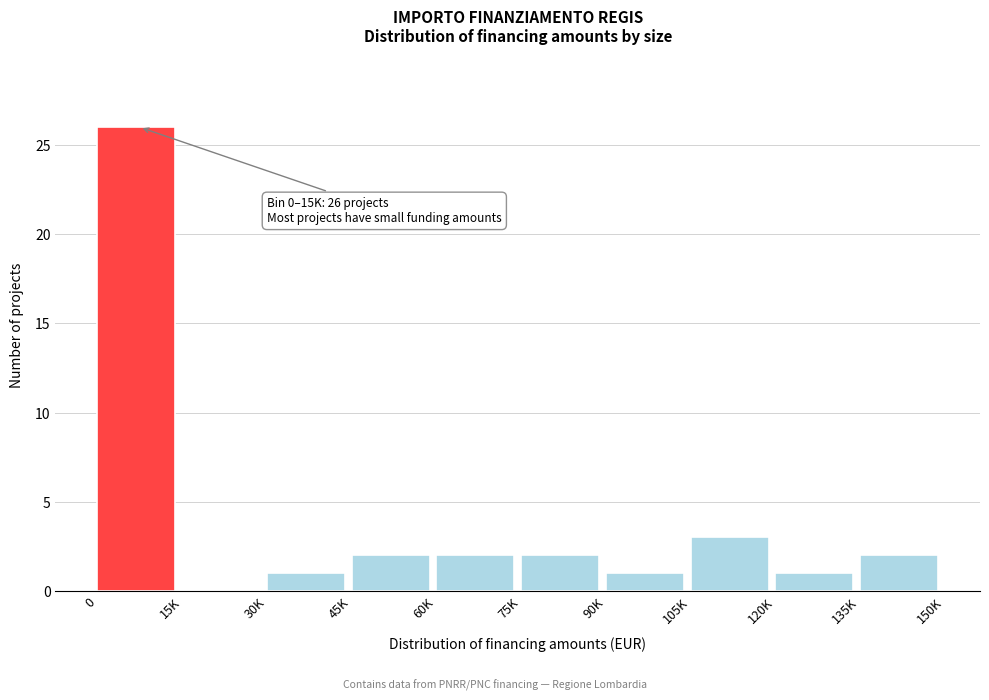

Reading left to right, what are all the values shown in this chart?

0=26	15K=0	30K=1	45K=2	60K=2	75K=2	90K=1	105K=3	120K=1	135K=2